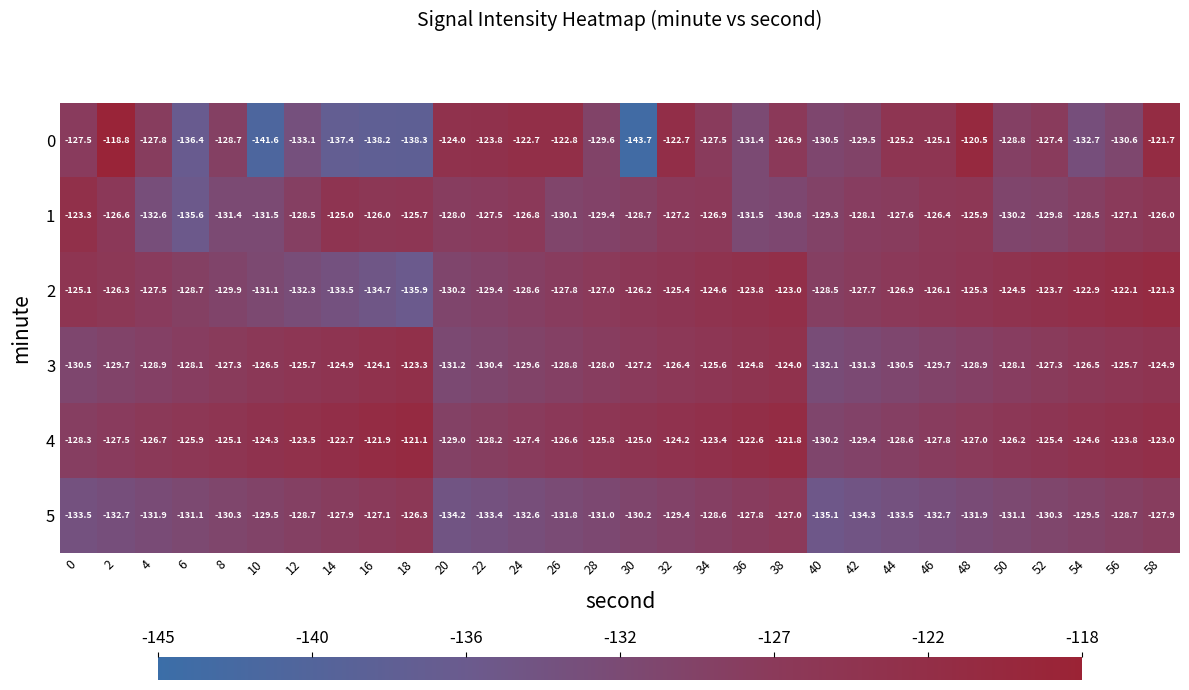

How many distinct data groups are displayed?

6